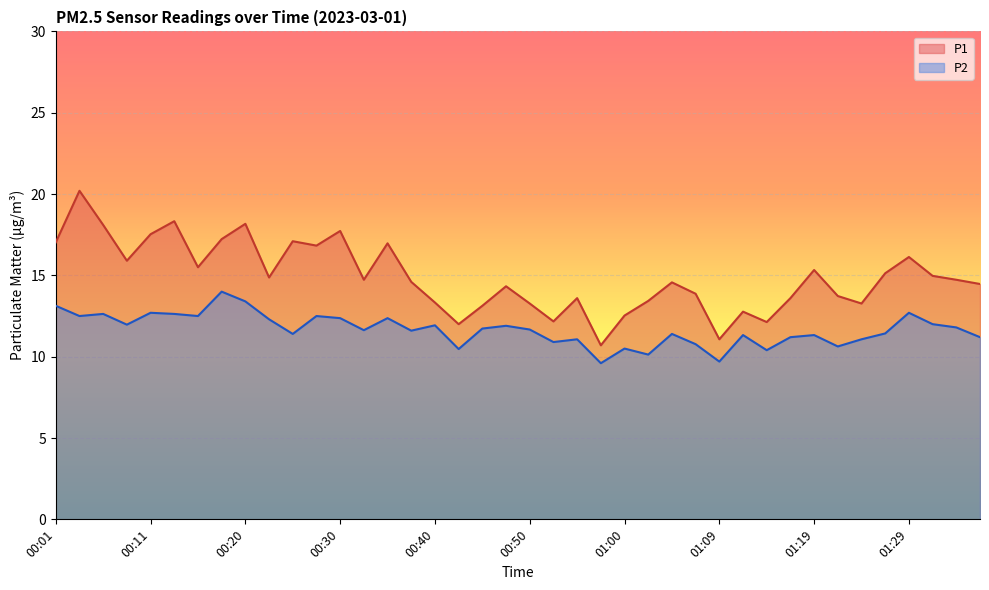

What is the difference between the second highest and minimum values in the P2 series?

3.8